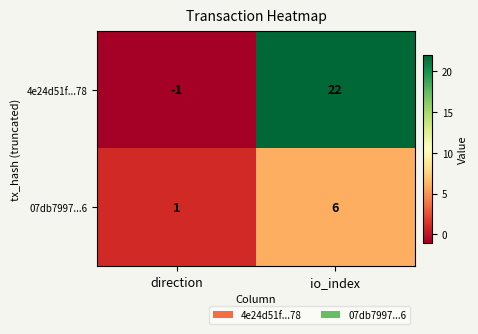

At how many categories does at least one series exceed 14?

1